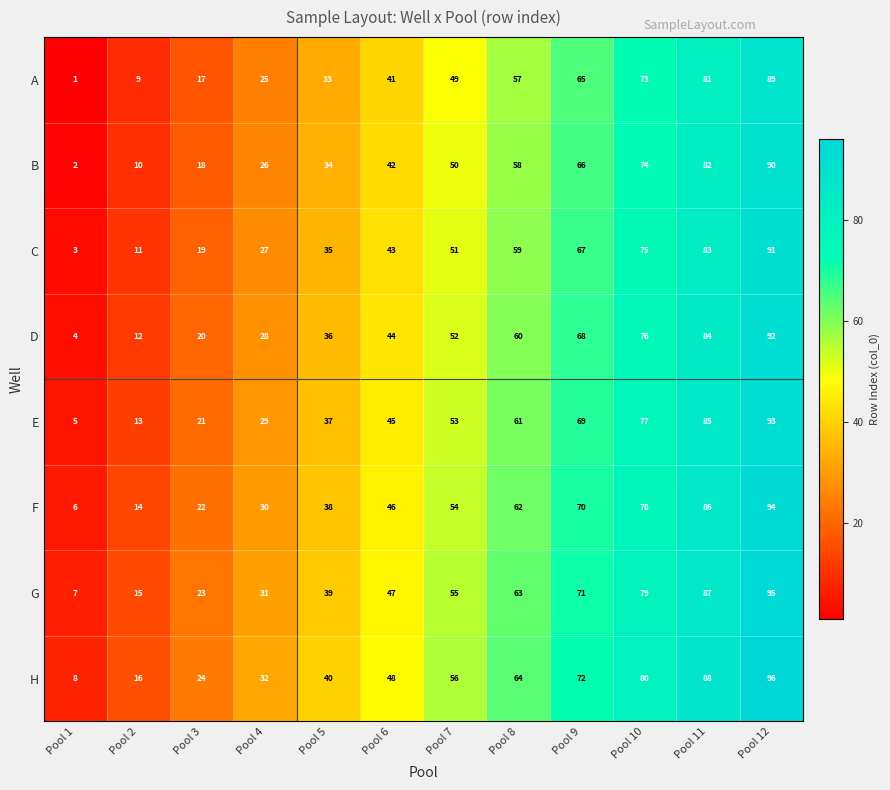

Is it true that E equals 21 at Pool 3?

True